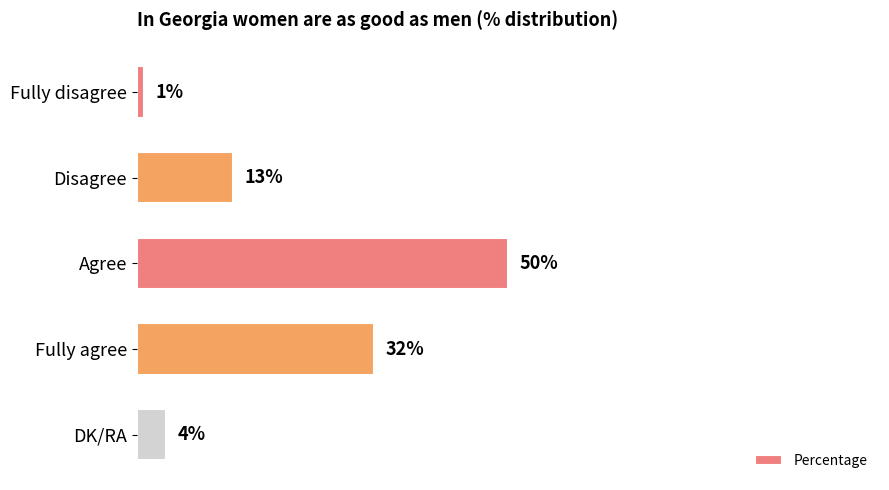

Are the bars horizontal?

Yes